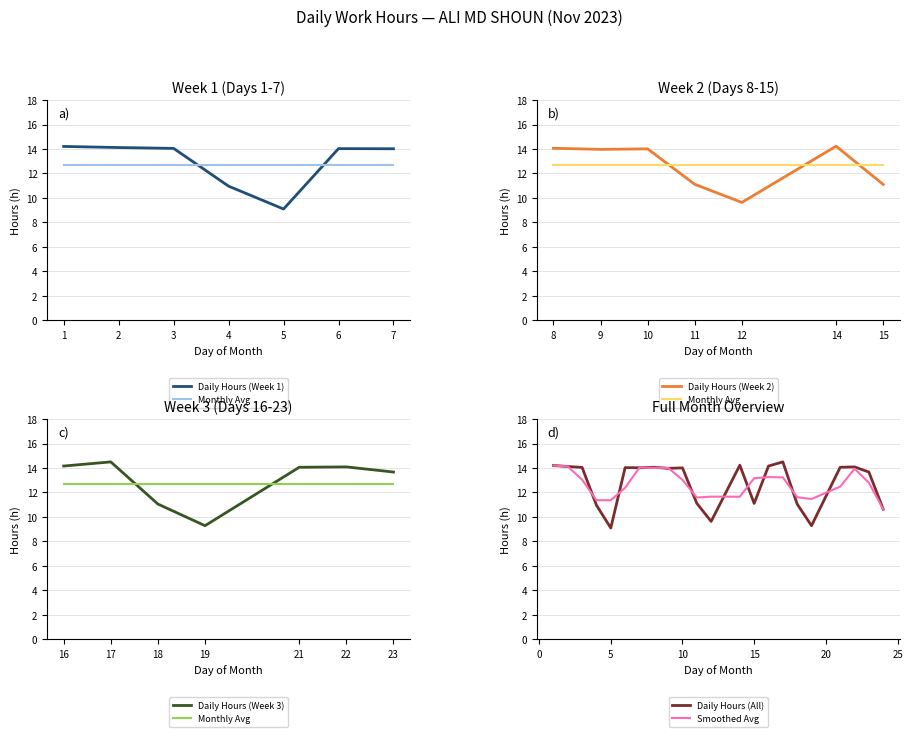

Count the number of categories in the chart.

22